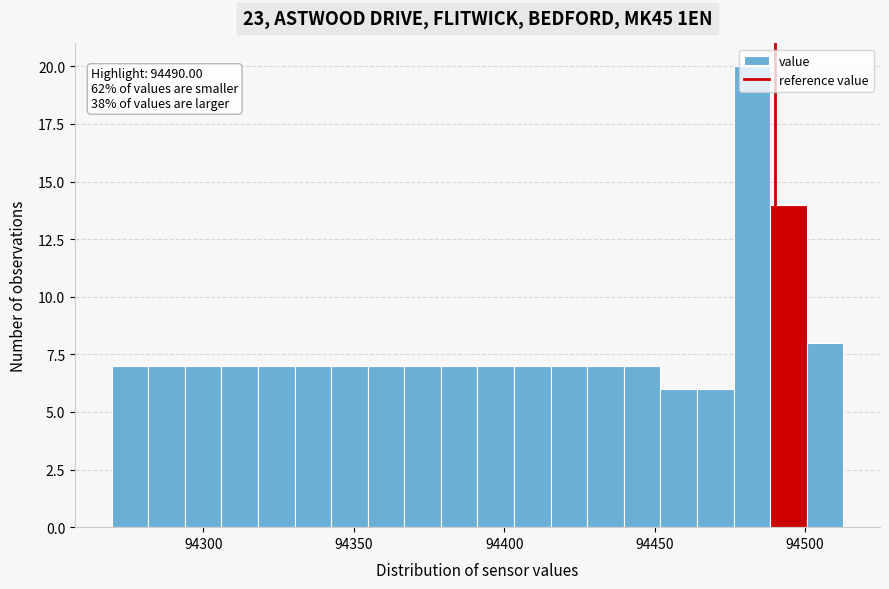

Read against the x-axis, roughly where is the centre of the tallest bar?

94480